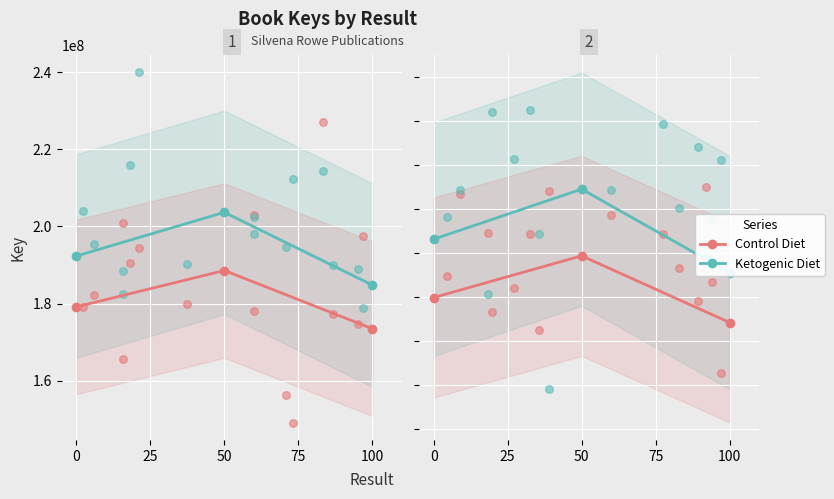

Is the value of Control Diet at 100 greater than the value of Ketogenic Diet at 50?

No